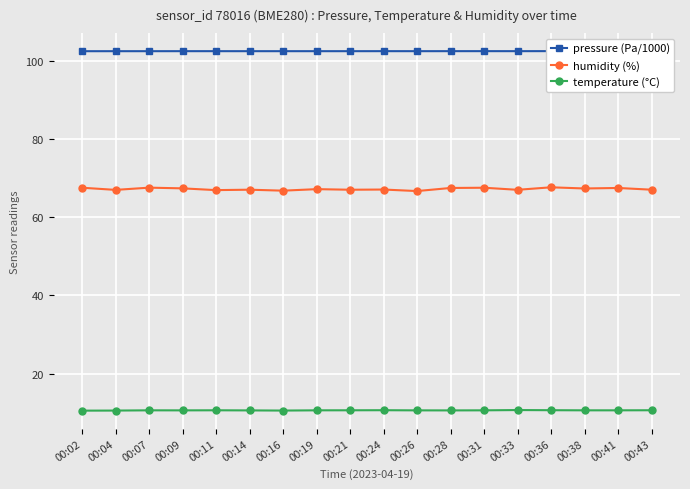

What is the greatest value displayed?

102.4